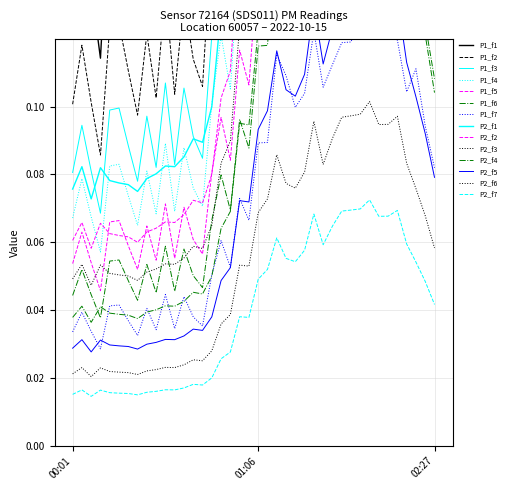

The P1 series shows 0.1 at 00:19. True or false?

False